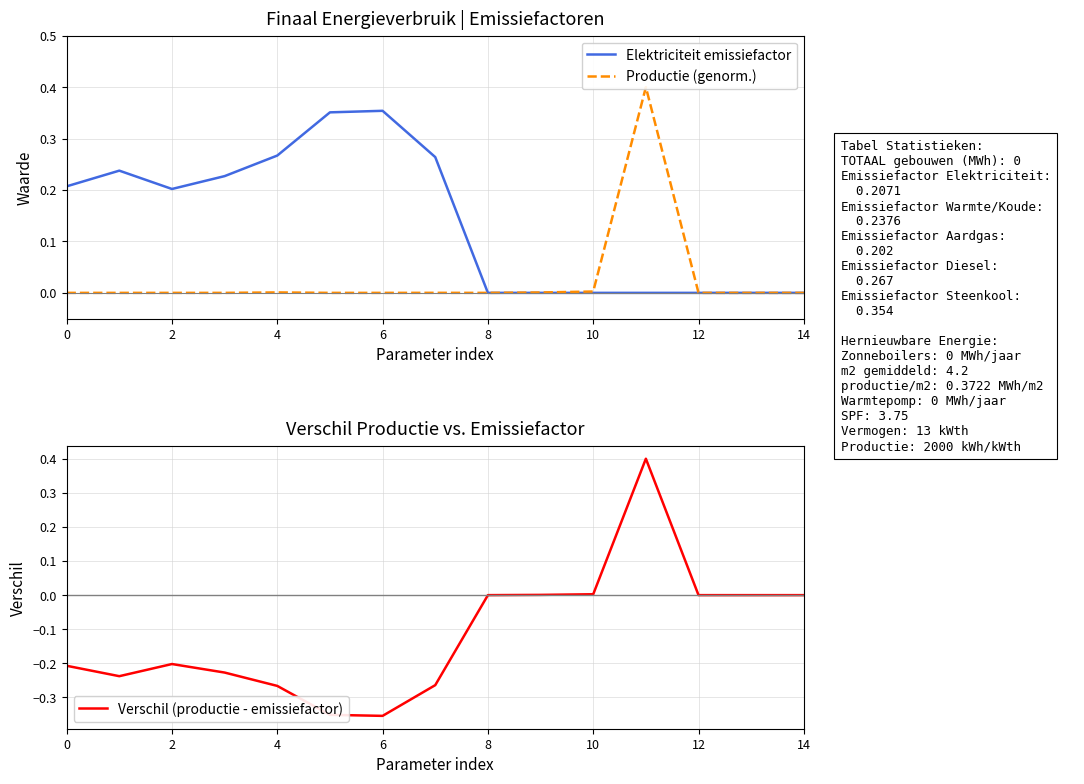

True or false: Elektriciteit emissiefactor has a value of 0.3 at 2.

False